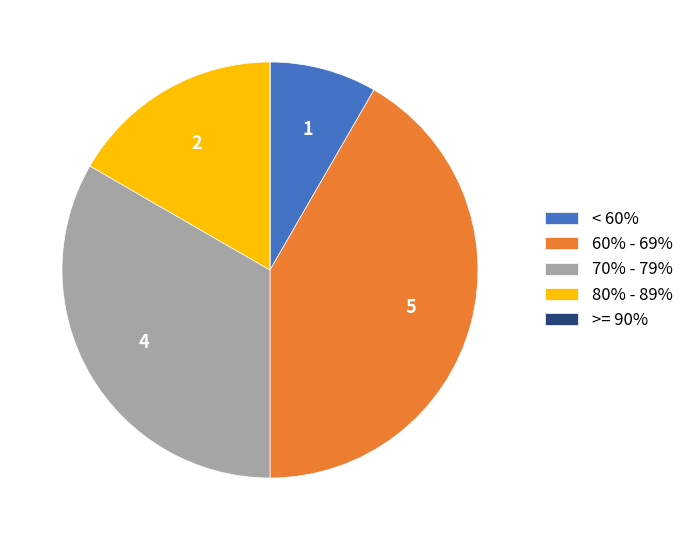

Is it true that 60% - 69% is 52% of the pie?

False